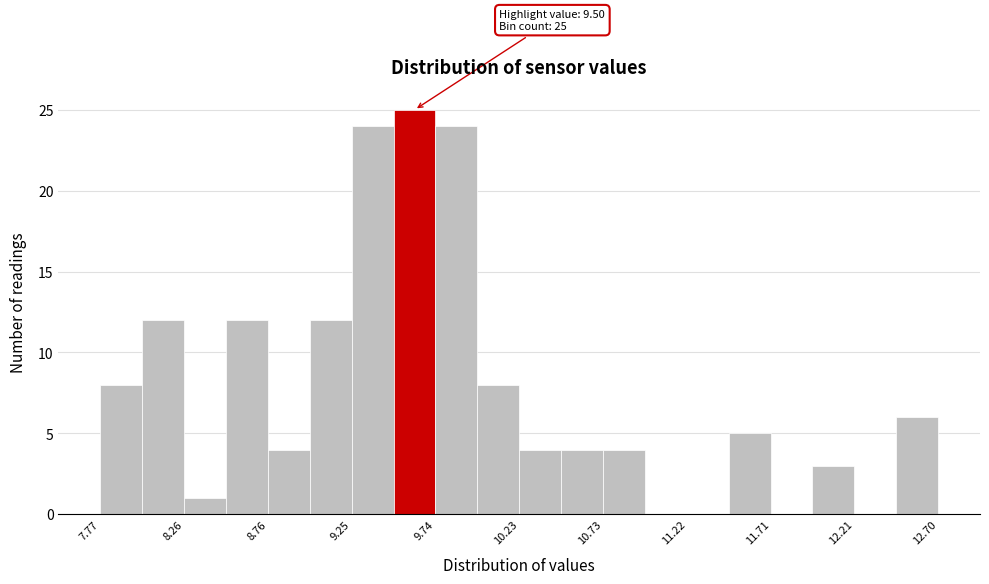

Over which range of the x-axis is the bar tallest?

9.50 to 9.75